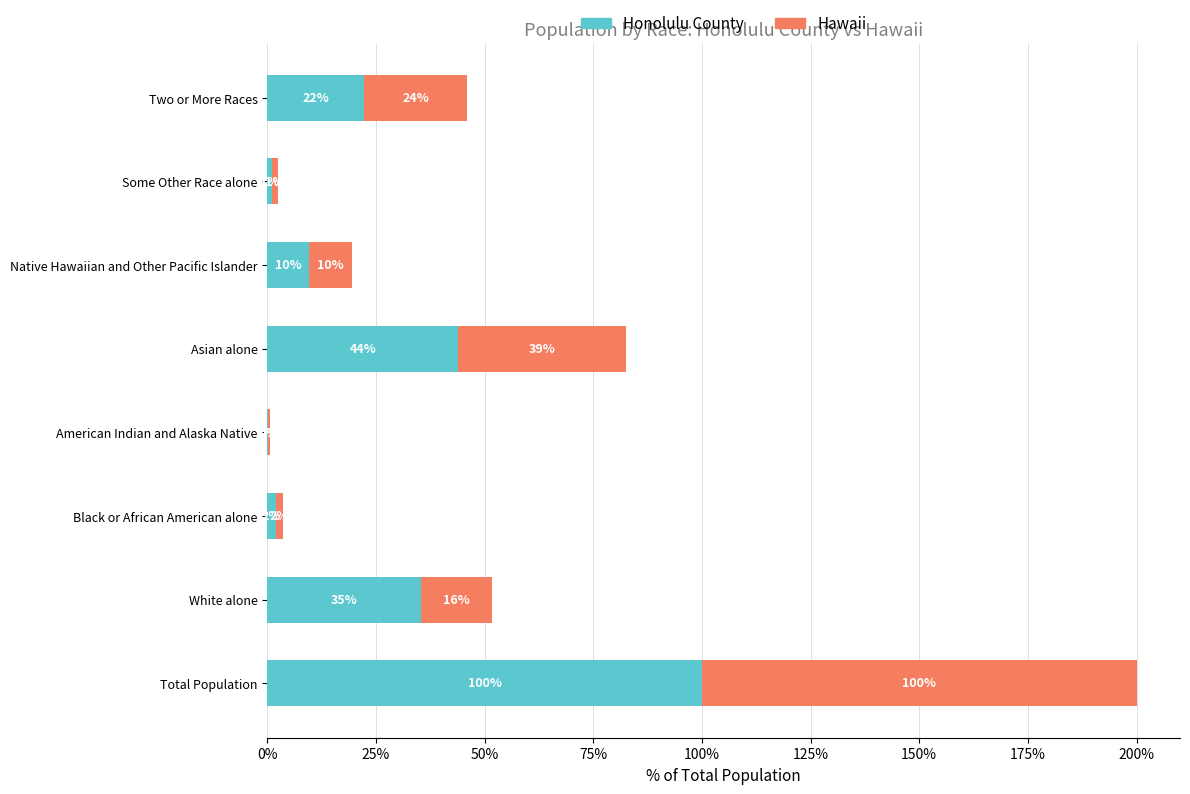

What are all the series names shown in the legend?

Honolulu County, Hawaii